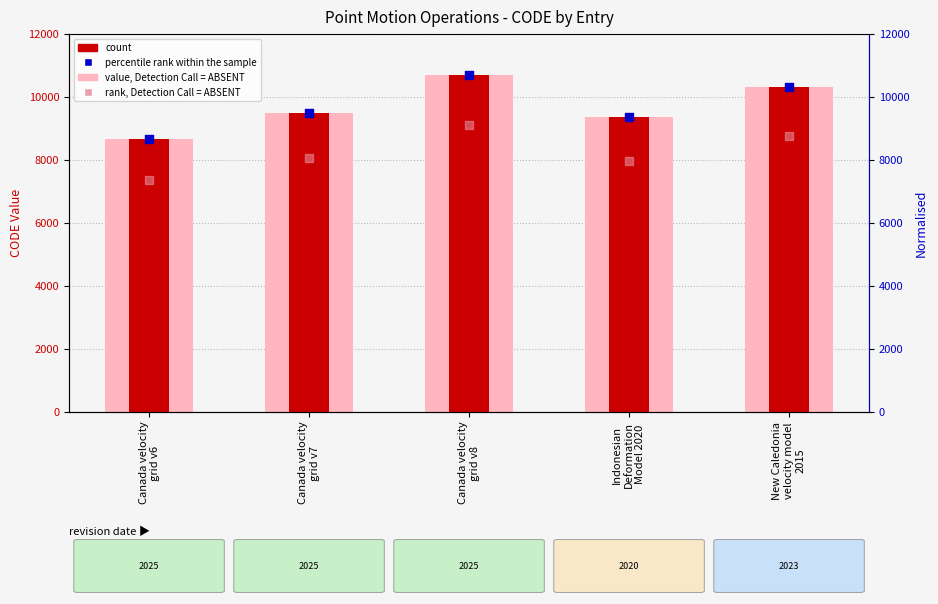

At which category is the sum across all series the highest?

Canada velocity
grid v8